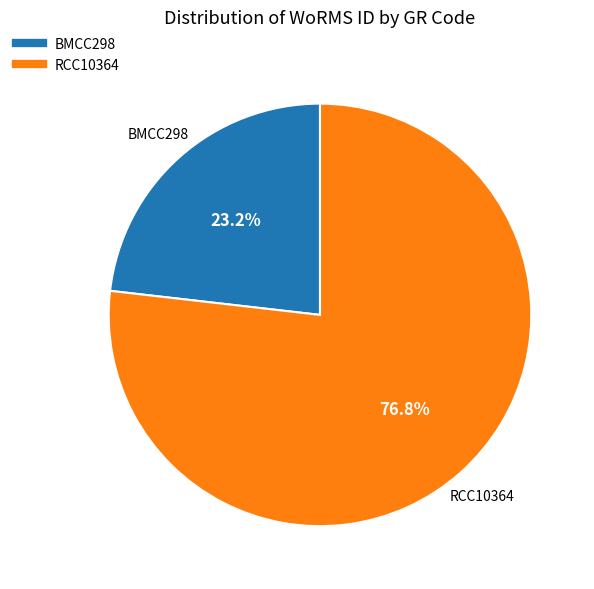

To the nearest percent, what is the difference between the largest and smallest slice percentages?

54%